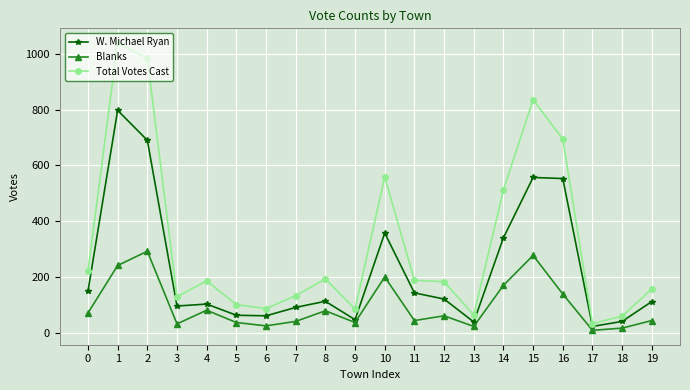

True or false: Blanks and Total Votes Cast cross at least once.

False